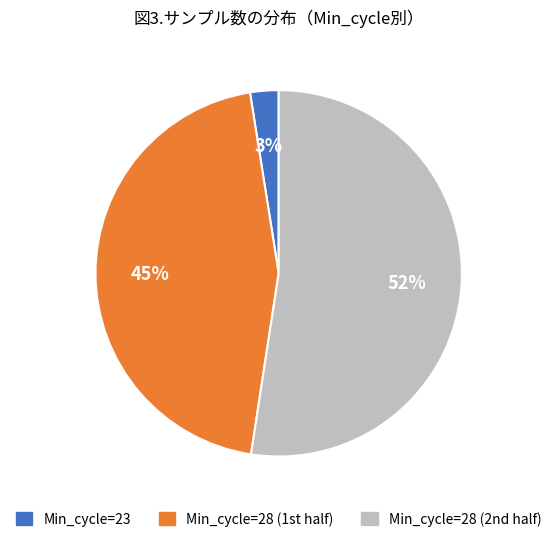

Does any single category account for the majority?

Yes